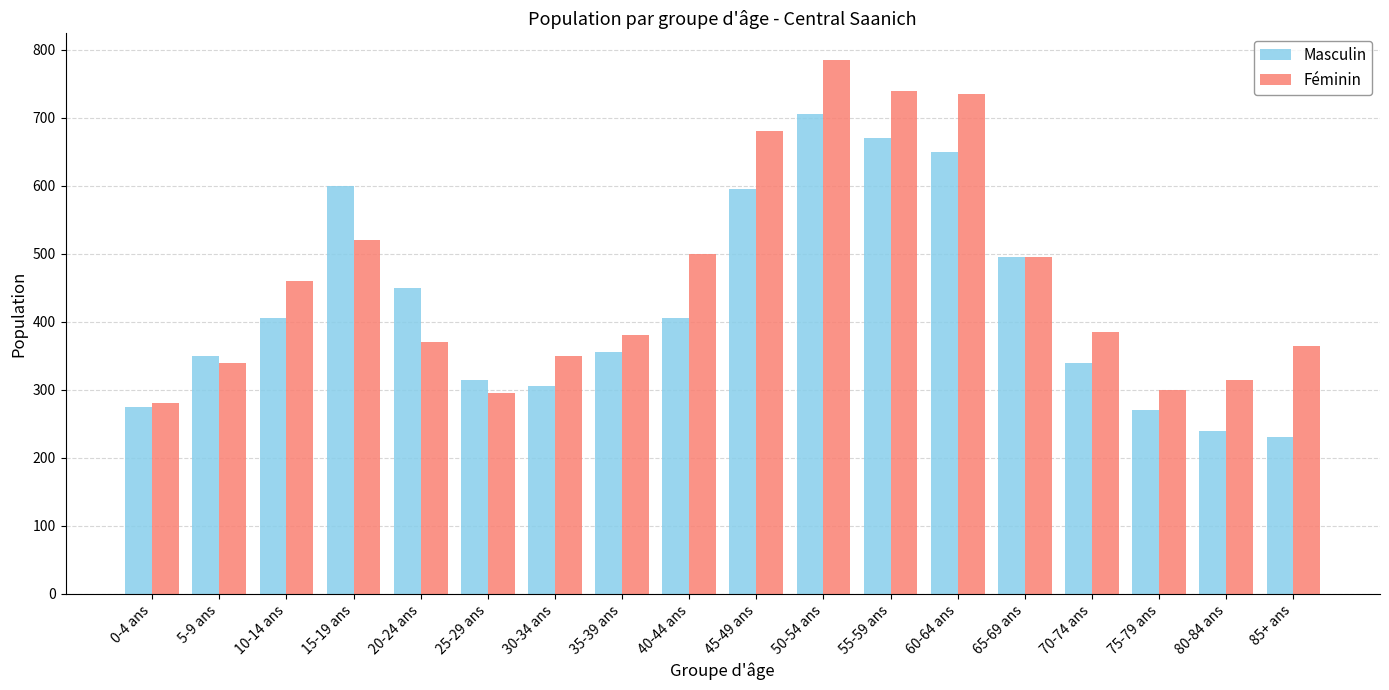

Reading left to right, what are all the values shown in this chart?

Masculin: 275	350	405	600	450	315	305	355	405	595	705	670	650	495	340	270	240	230
Féminin: 280	340	460	520	370	295	350	380	500	680	785	740	735	495	385	300	315	365